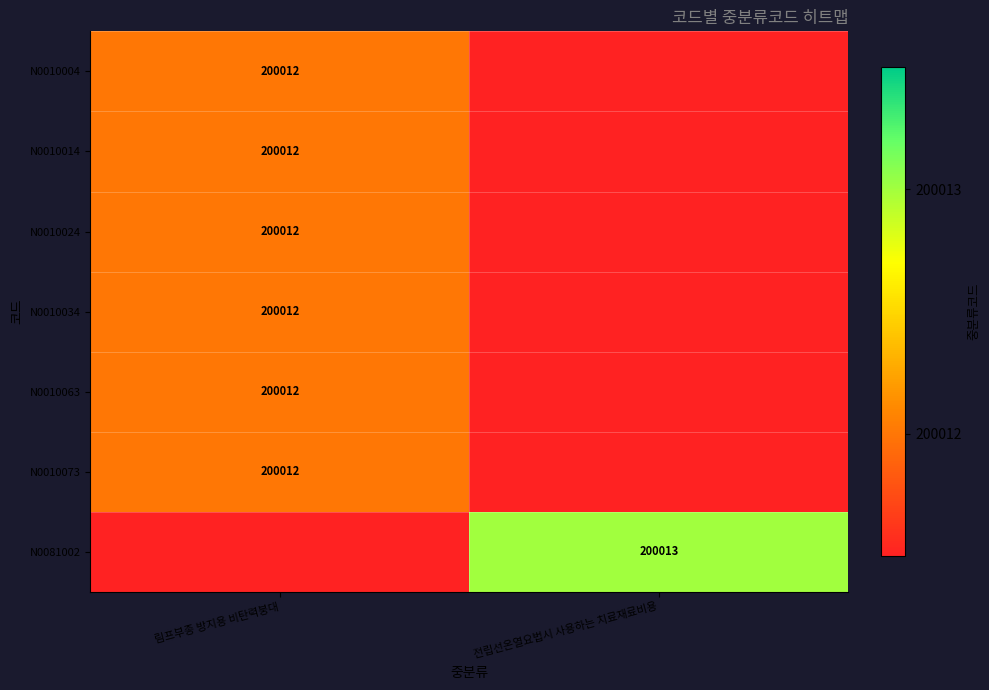

Is it true that N0010034 equals 200012 at 림프부종 방지용 비탄력붕대?

True